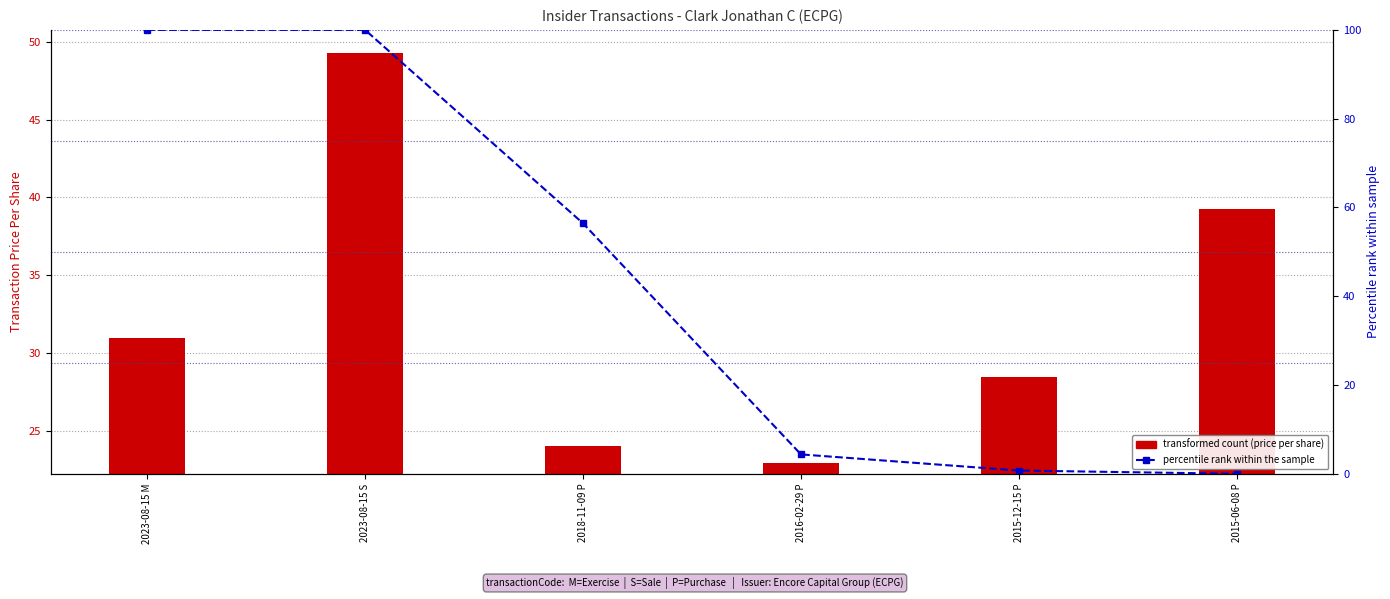

What position from the left is 2015-12-15 P?

5